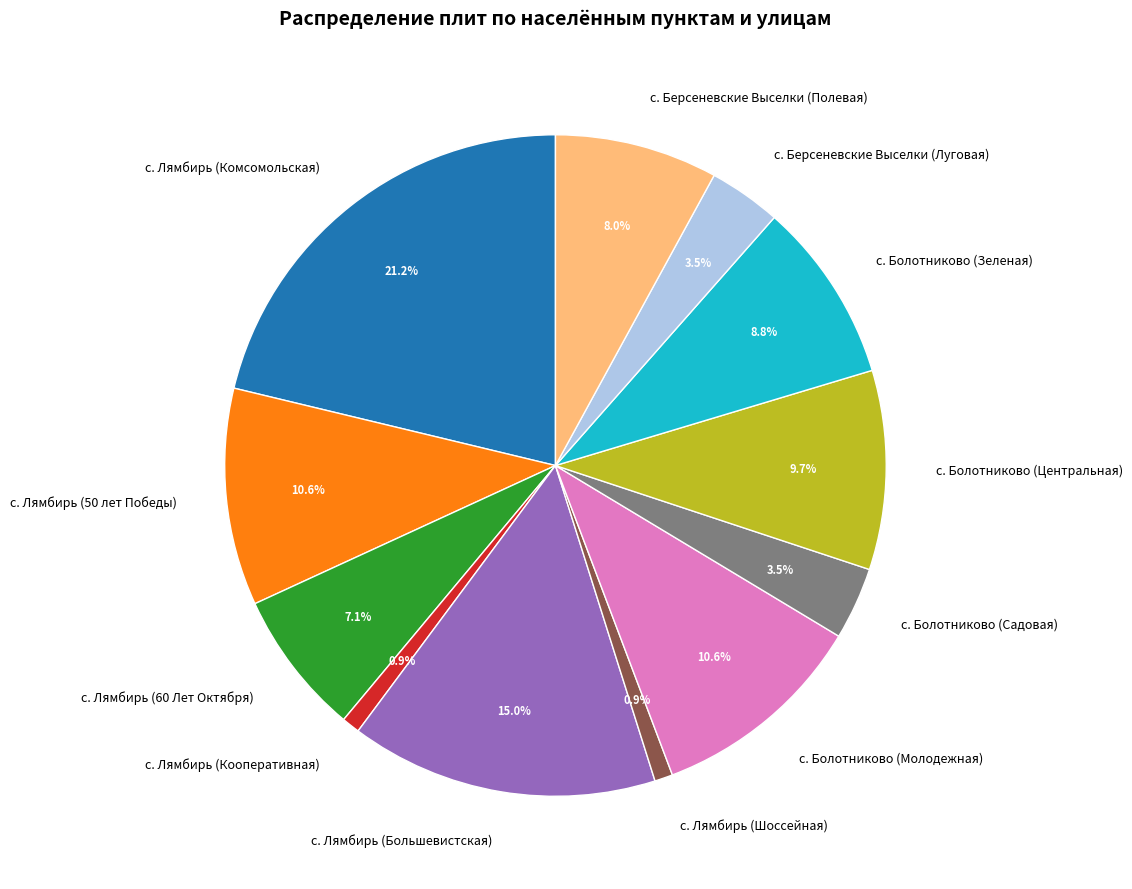

Combined, what portion of the pie is с. Лямбирь (50 лет Победы) and с. Лямбирь (Комсомольская)?

31.9%